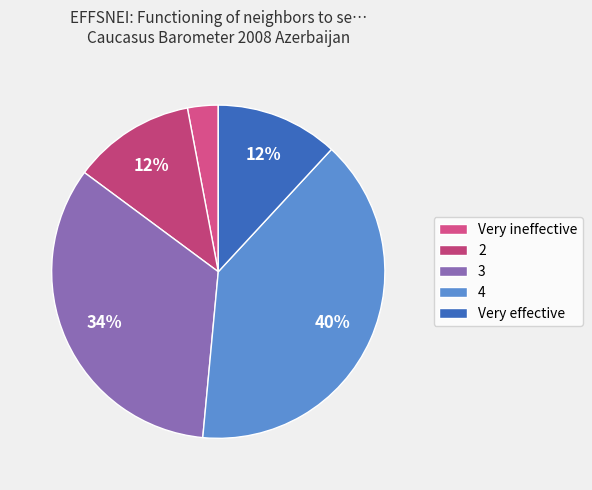

Approximately how many times larger is the value at 4 compared to 3?

1.2